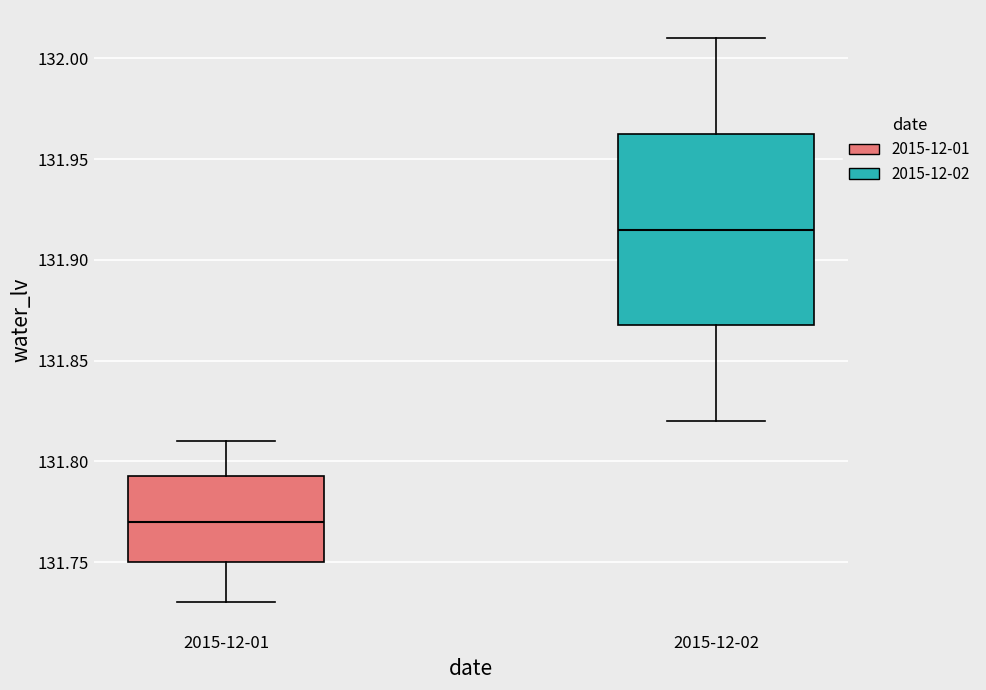

Reading left to right, transcribe this box plot: for each box, give where its median line is, the range the box spans, and where its two whiskers end, as read against the y-axis. The values are not printed on the chart, so give them approximately, as read against the axis.

2015-12-01: median 131.770, box 131.750 to 131.795, whiskers 131.730 to 131.810
2015-12-02: median 131.915, box 131.870 to 131.965, whiskers 131.820 to 132.010